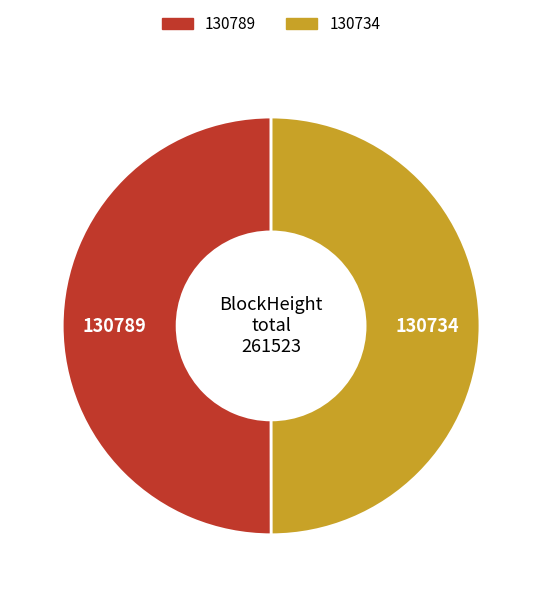

Approximately how many times larger is the value at 130789 compared to 130734?

1.0